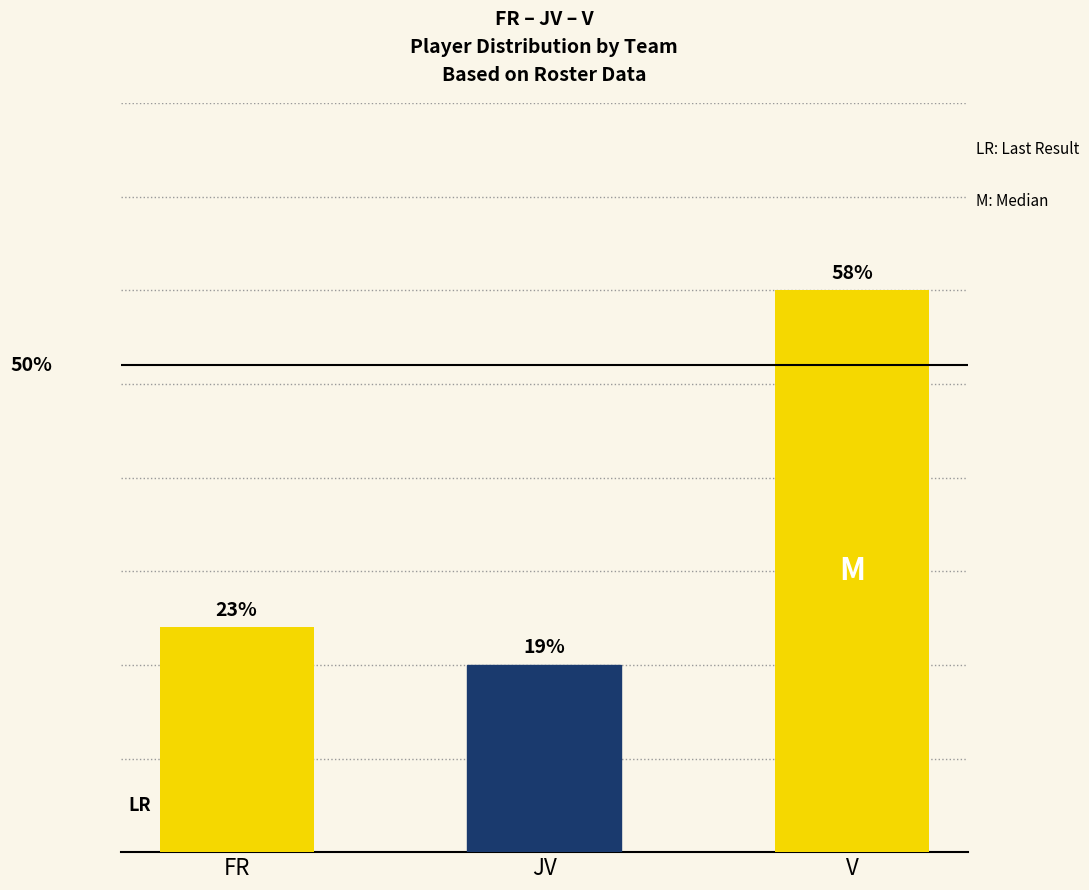

Reading left to right, list all the values displayed in this chart.

FR=24	JV=20	V=60